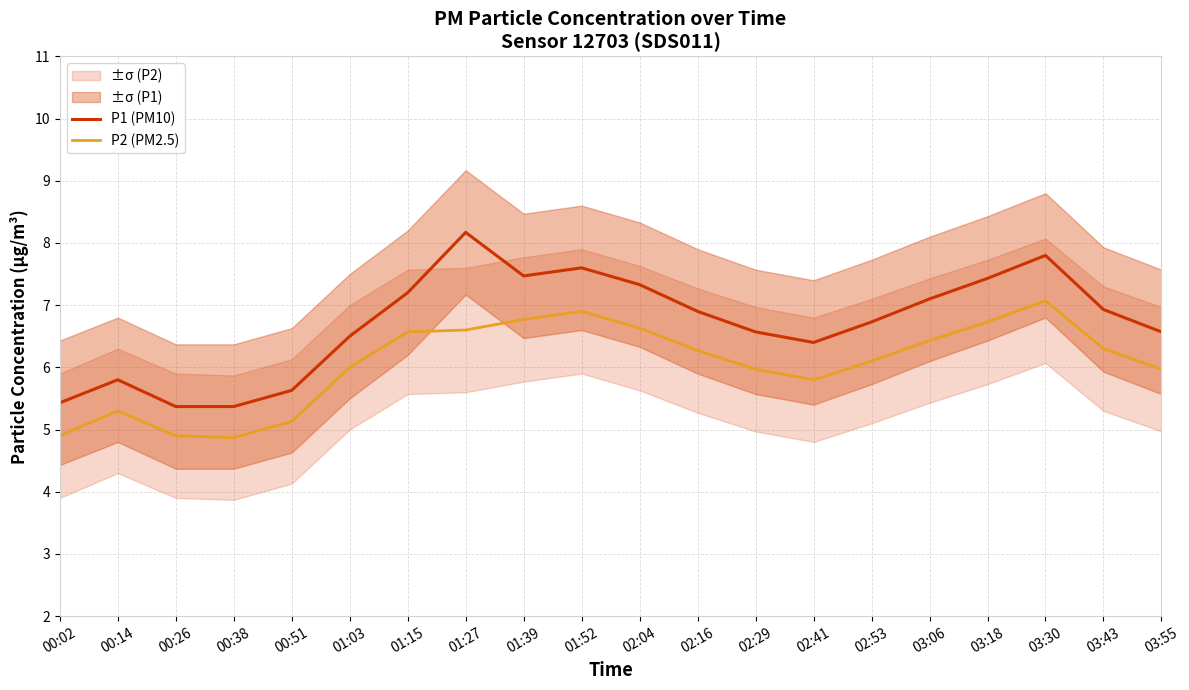

Which label corresponds to the smallest value in the chart?

00:38